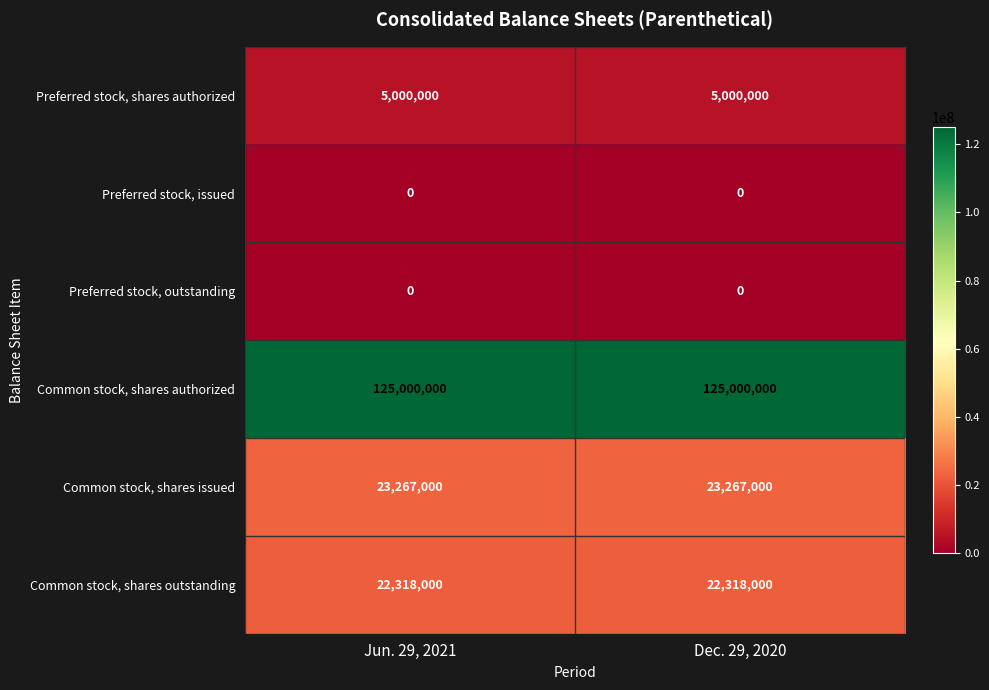

What is the total value across all series at Jun. 29, 2021?

175585000